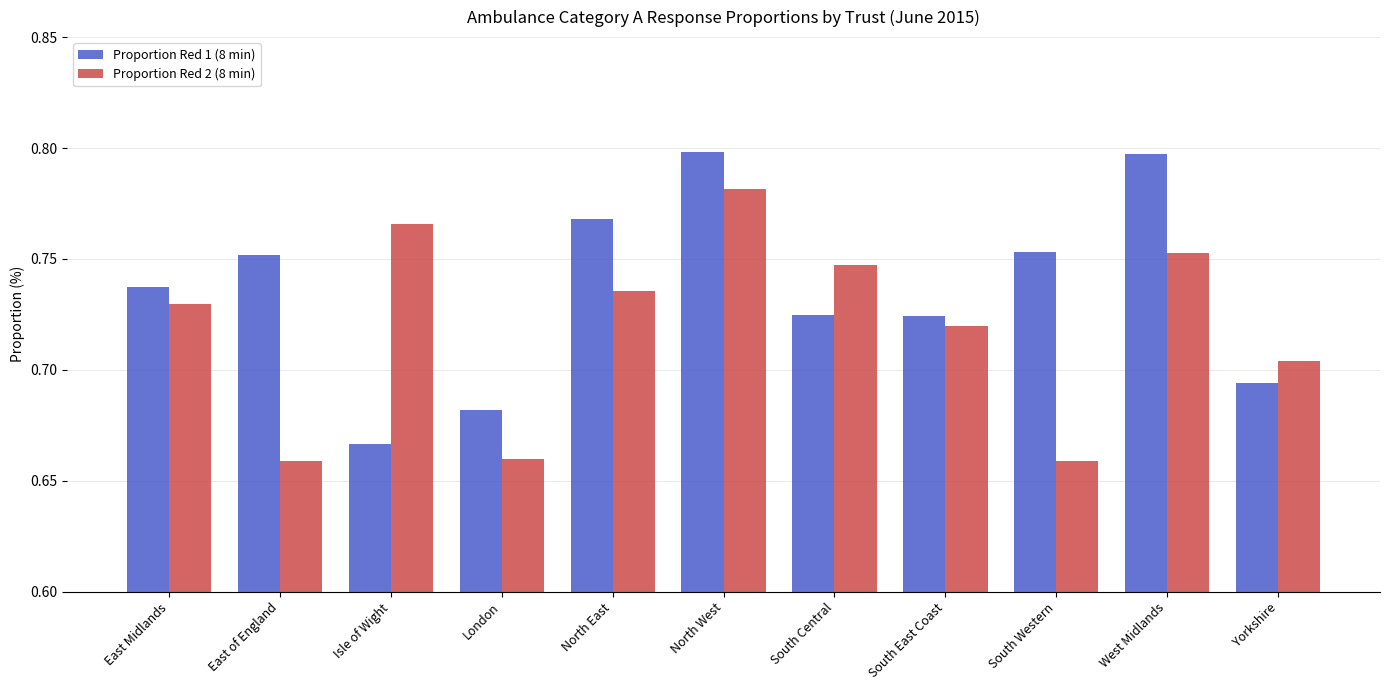

The Proportion Red 1 (8 min) series shows 0.4 at East of England. True or false?

False